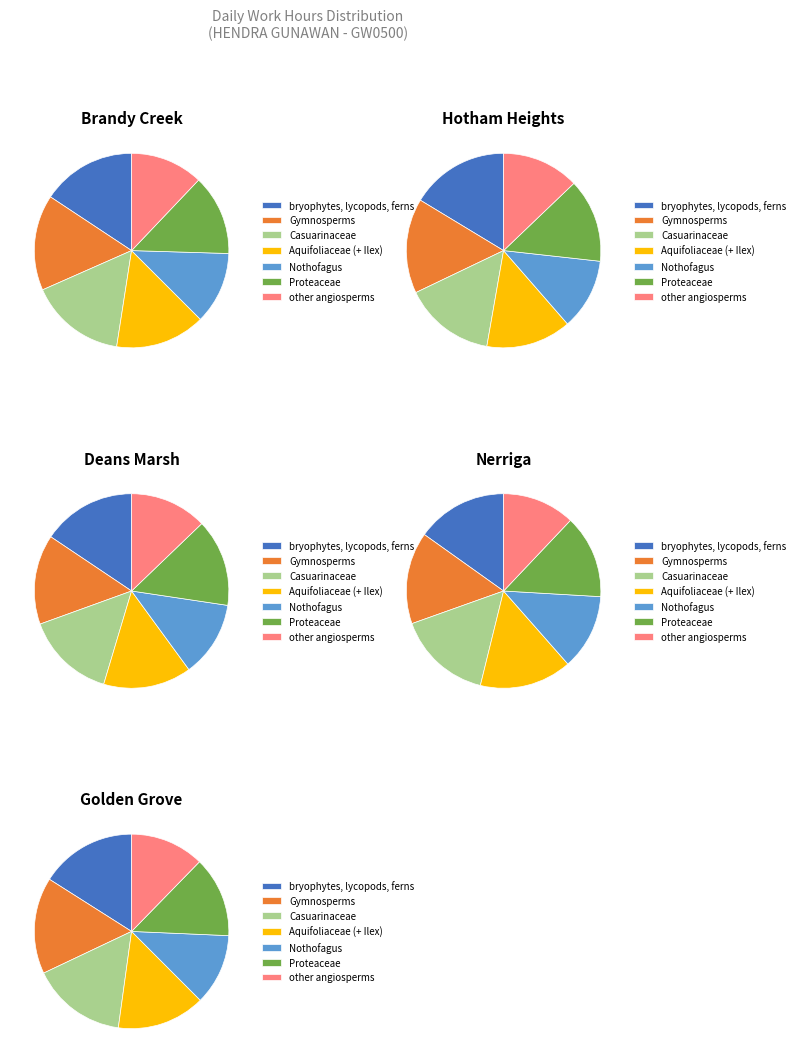

Is there any slice that represents more than half of the pie?

No